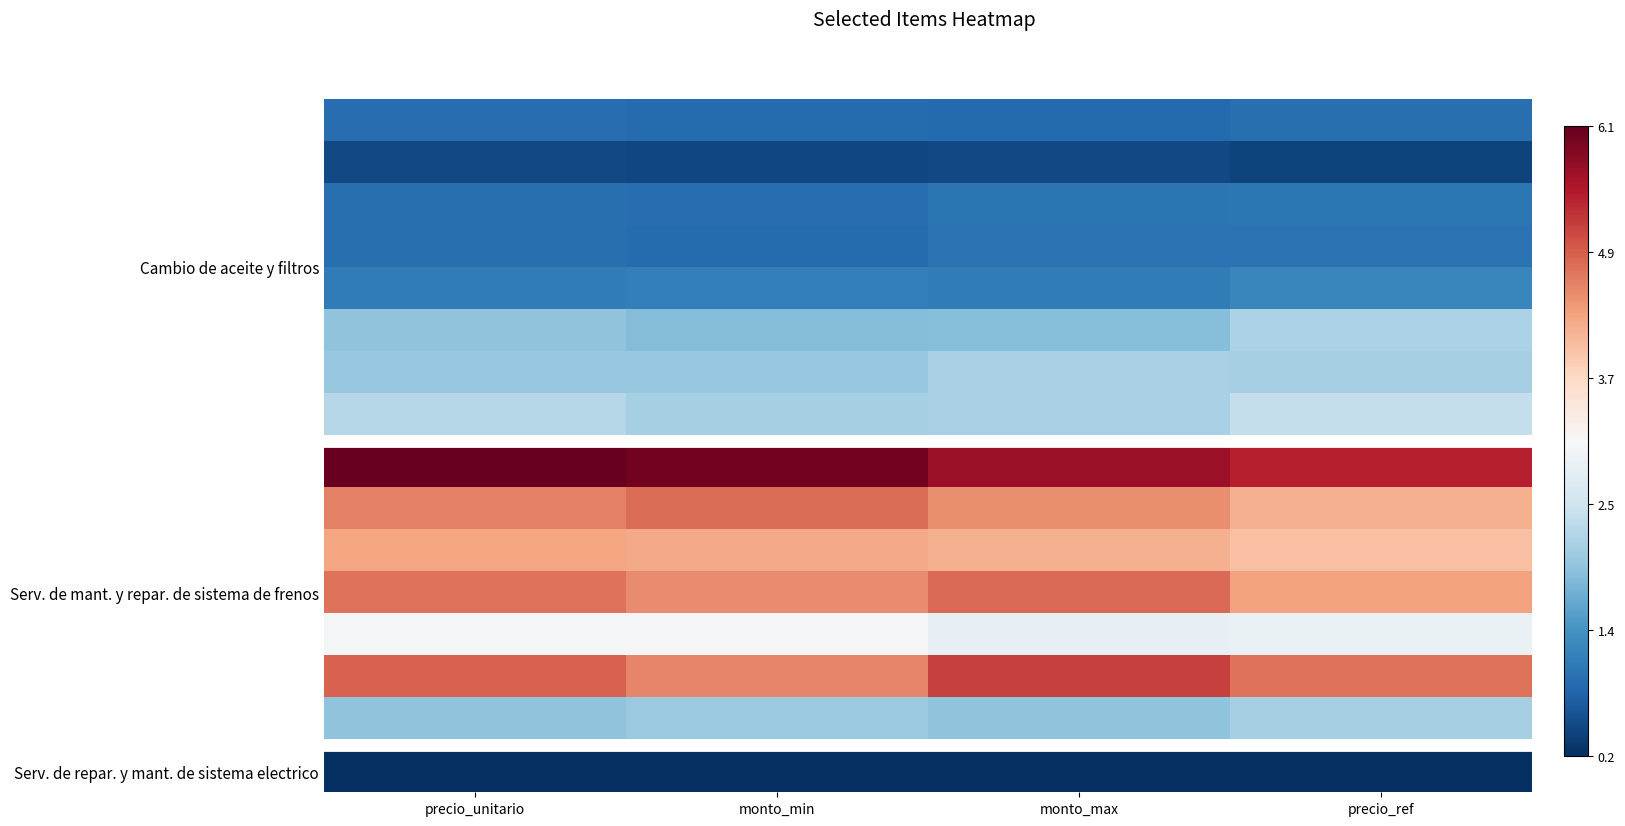

What is the sum of all Serv. de repar. y mant. de sistema electrico values?

77425.5